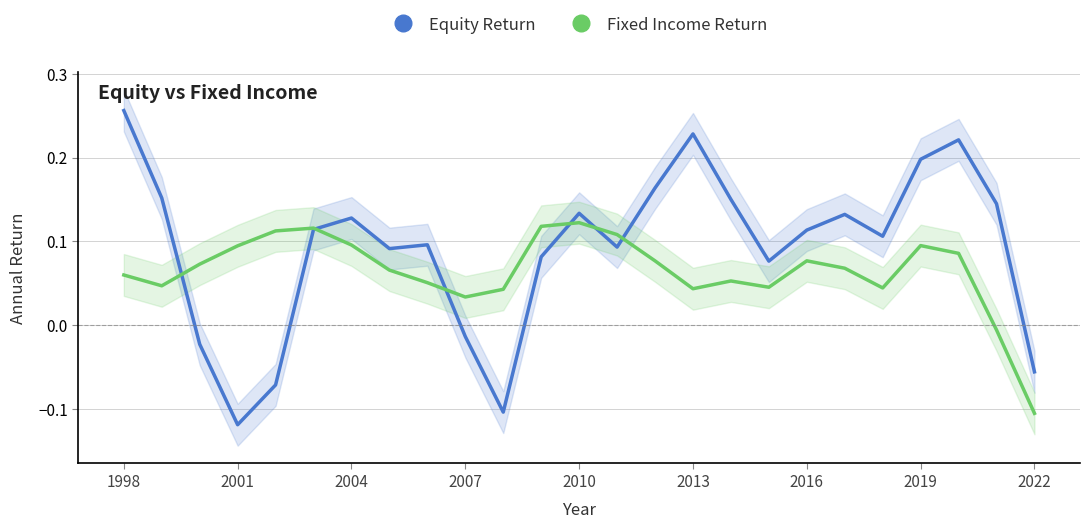

At which label does Equity Return first exceed 0?

1998